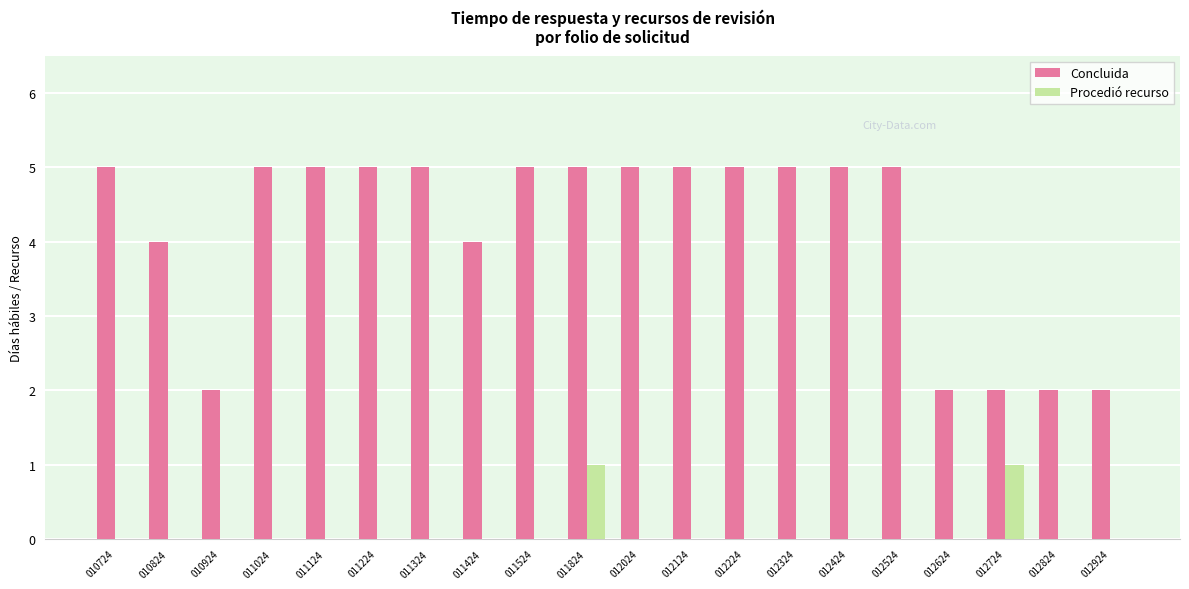

At which category is the sum across all series the highest?

011824